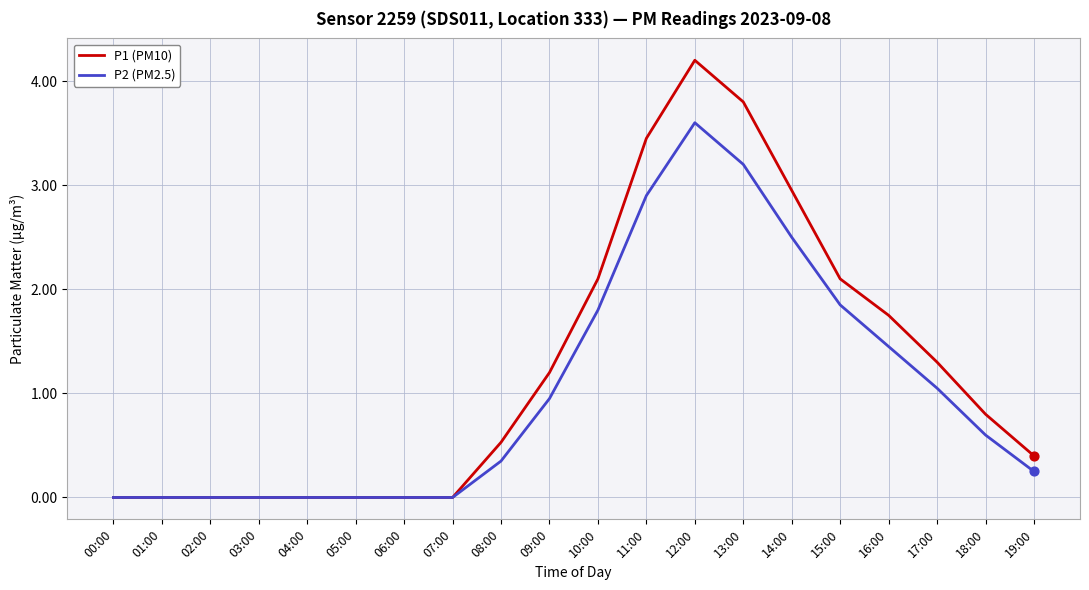

Which series has the largest range (max minus min)?

P1 (PM10)